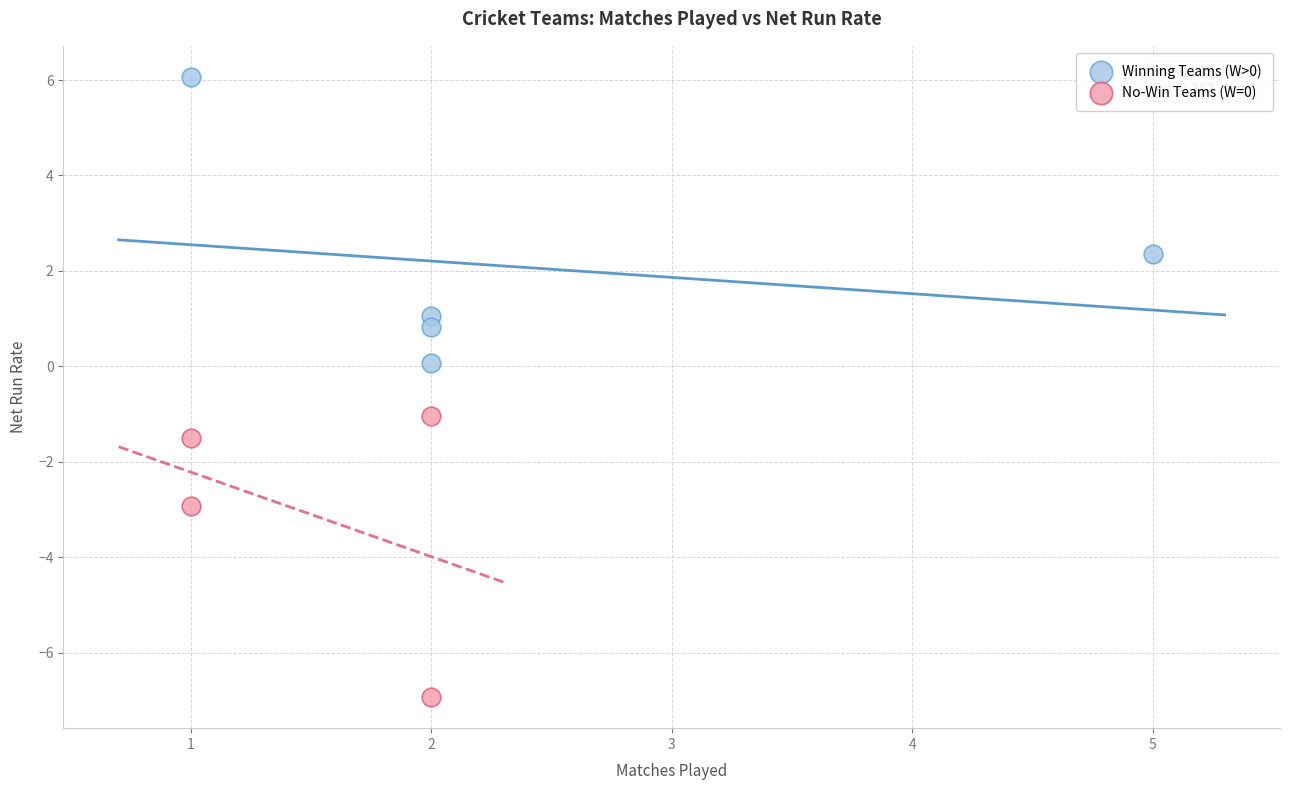

Which series contains the highest Y value?

Winning Teams (W>0)